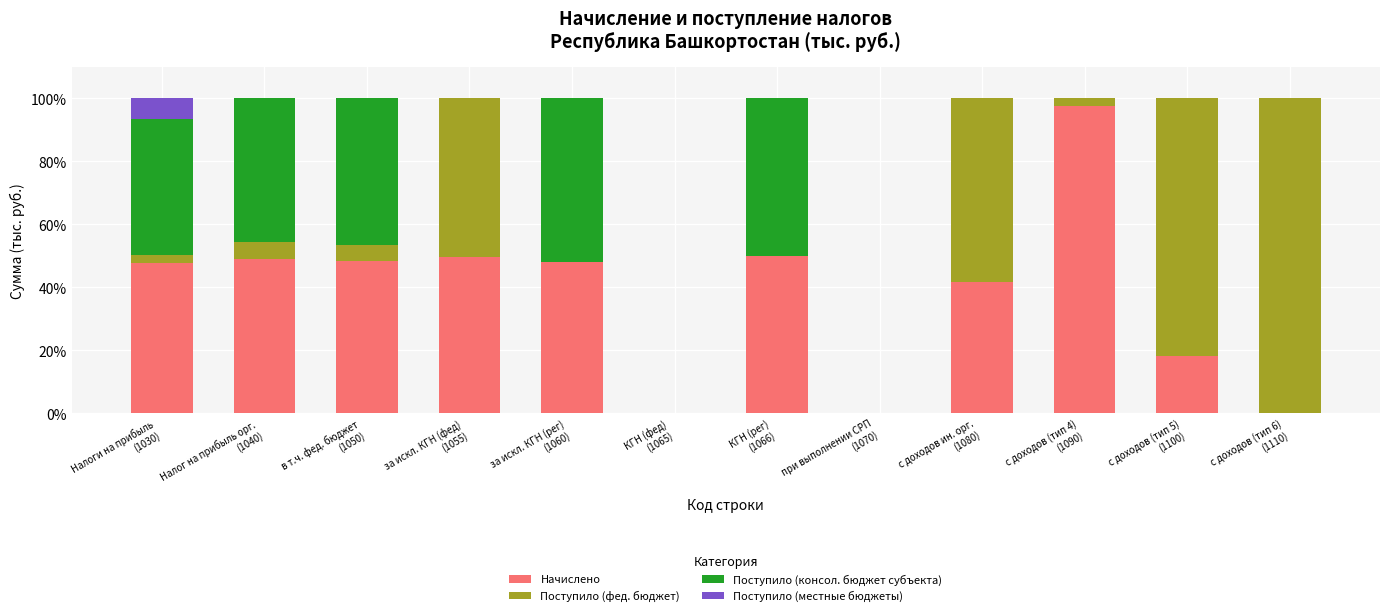

What is the sum of all Начислено values?

449.7